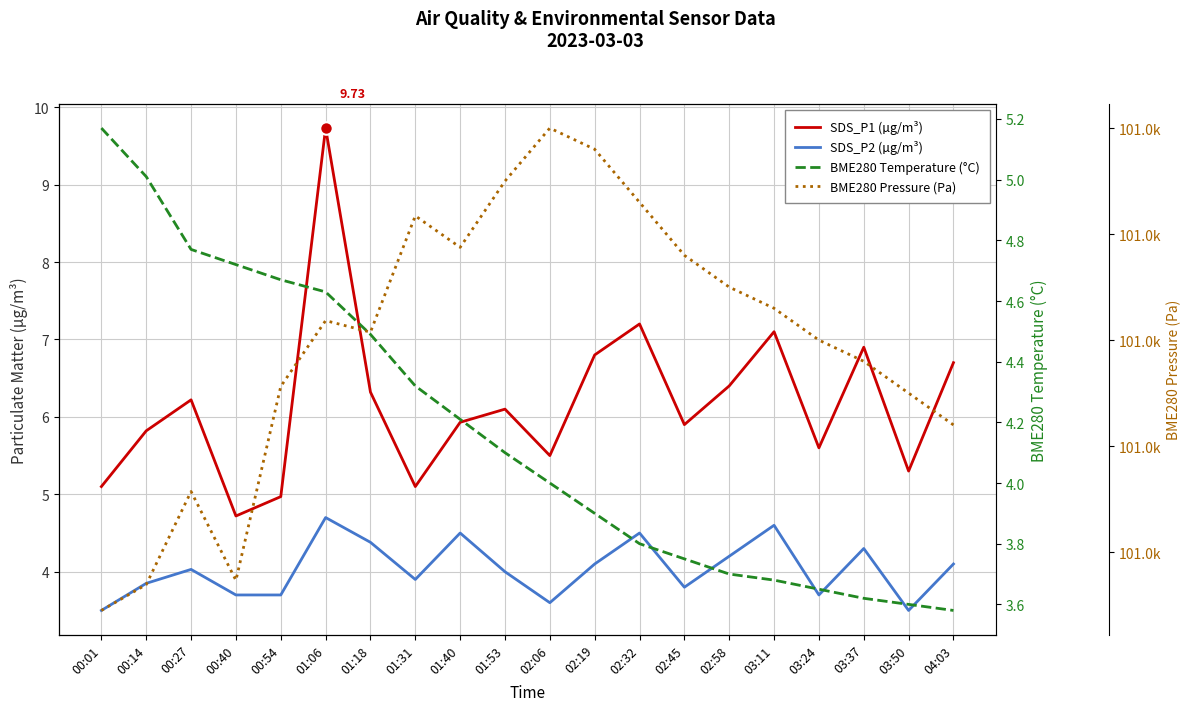

At 01:40, list the series in order from largest to smallest.

BME280 Pressure (Pa), SDS_P1 (µg/m³), SDS_P2 (µg/m³), BME280 Temperature (°C)